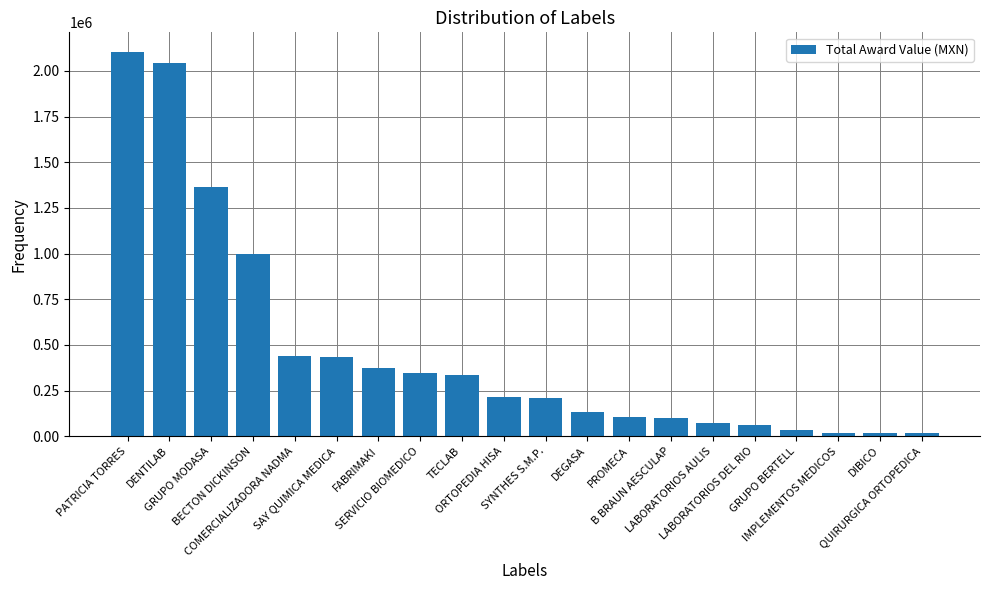

What is the sum of the values at PATRICIA TORRES and GRUPO MODASA?

3470422.2